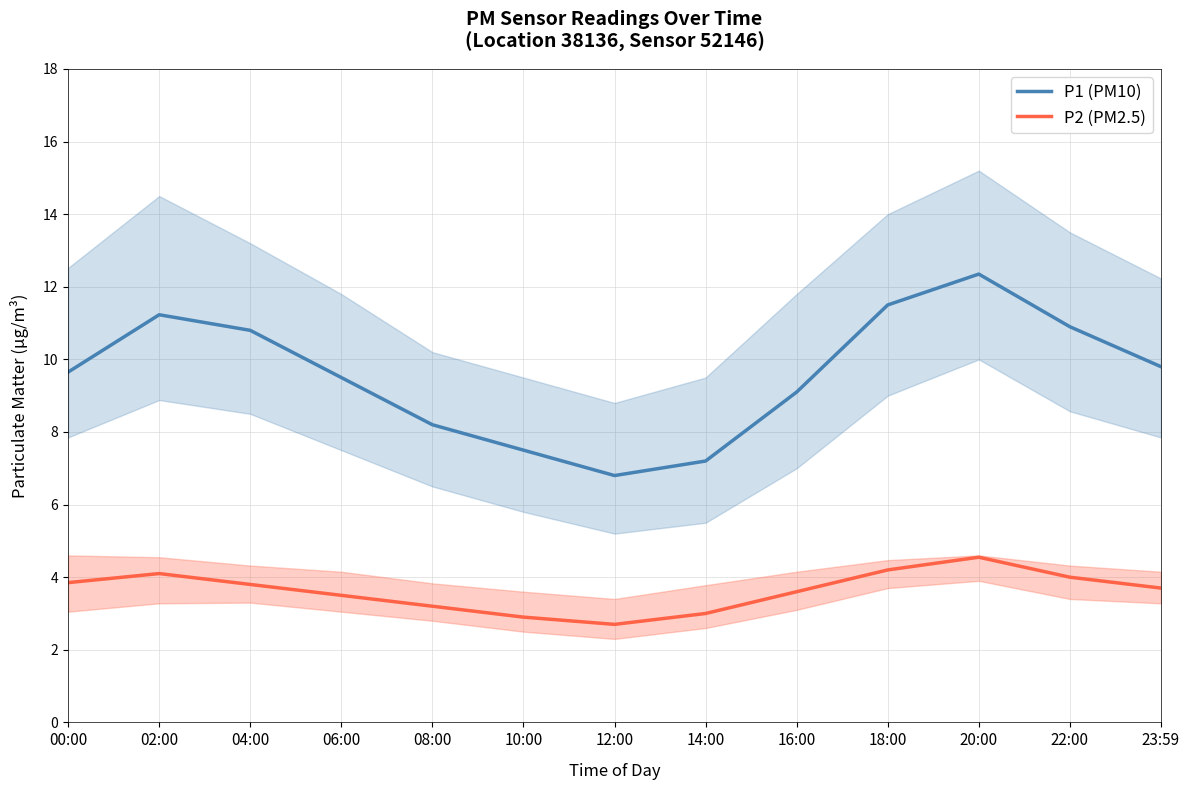

Where is P1 (PM10) nearest to the value 9?

16:00